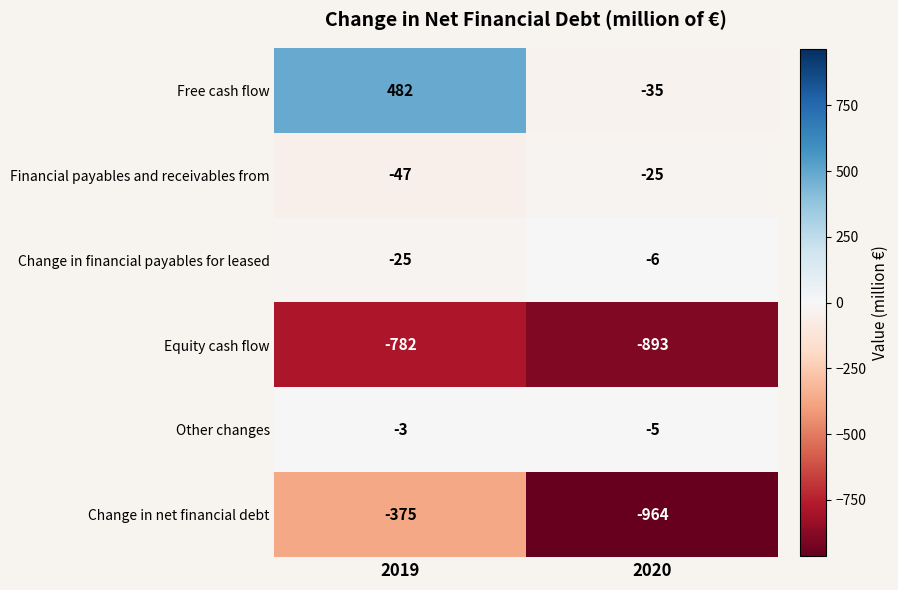

At how many categories does at least one series exceed 197?

1